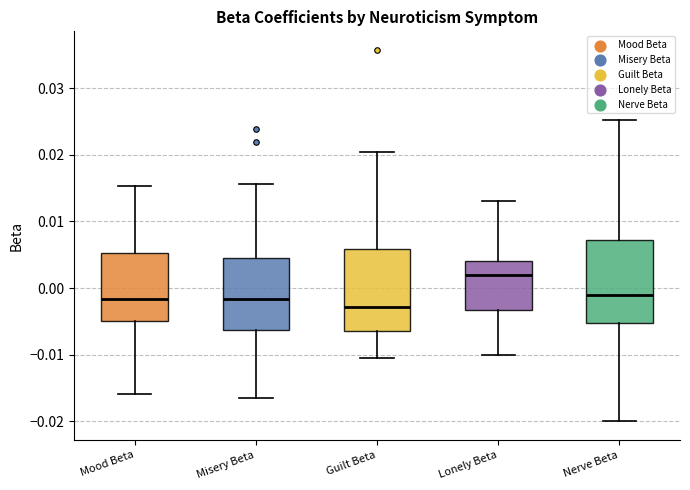

Reading left to right, read every box against the y-axis: the position of its median line, the range the box covers, and the ends of its whiskers. The values are not printed on the chart, so give them approximately, as read against the axis.

Mood Beta: median -0.002, box -0.005 to 0.005, whiskers -0.016 to 0.015
Misery Beta: median -0.002, box -0.006 to 0.005, whiskers -0.016 to 0.016
Guilt Beta: median -0.003, box -0.006 to 0.006, whiskers -0.011 to 0.020
Lonely Beta: median 0.002, box -0.003 to 0.004, whiskers -0.010 to 0.013
Nerve Beta: median -0.001, box -0.005 to 0.007, whiskers -0.020 to 0.025